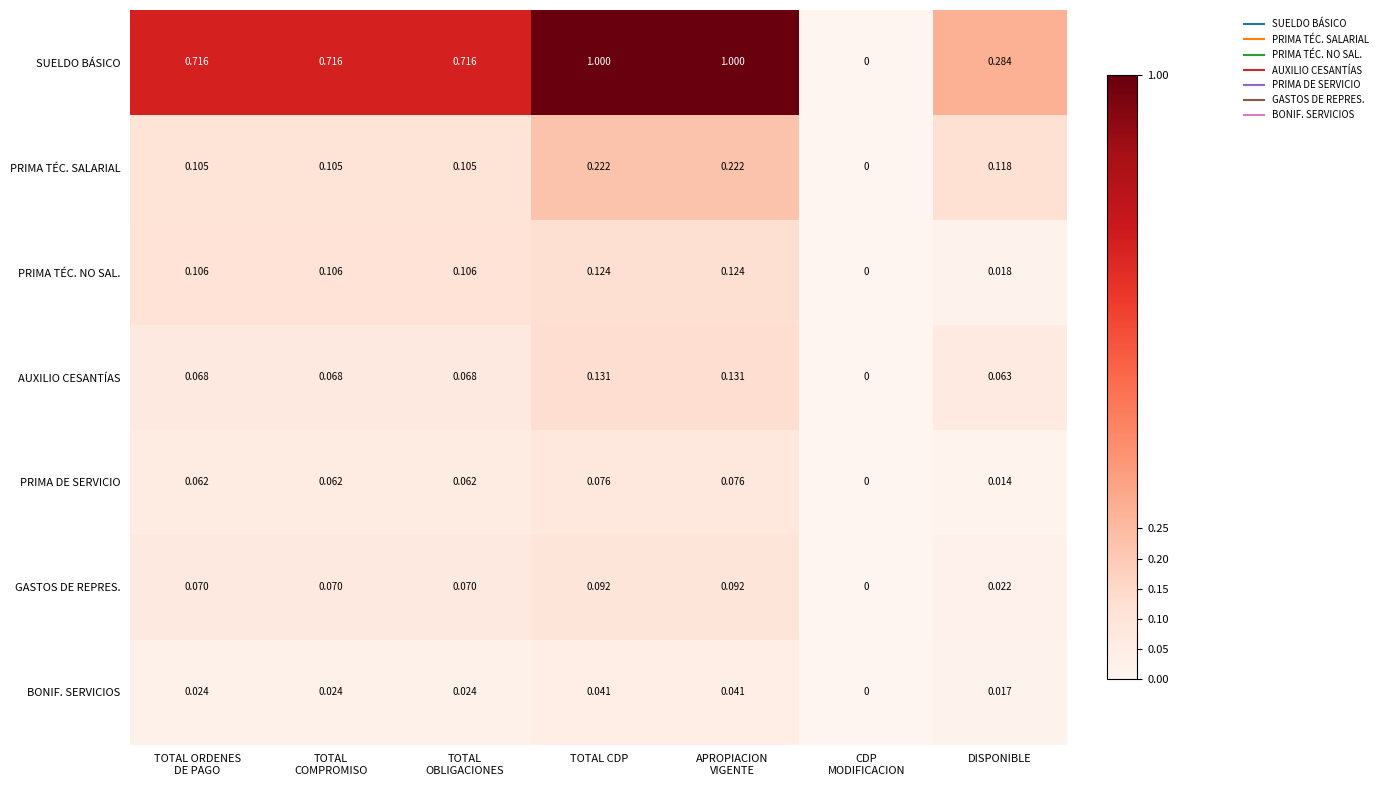

At DISPONIBLE, list the series in order from smallest to largest.

PRIMA DE SERVICIO, BONIF. SERVICIOS, PRIMA TÉC. NO SAL., GASTOS DE REPRES., AUXILIO CESANTÍAS, PRIMA TÉC. SALARIAL, SUELDO BÁSICO